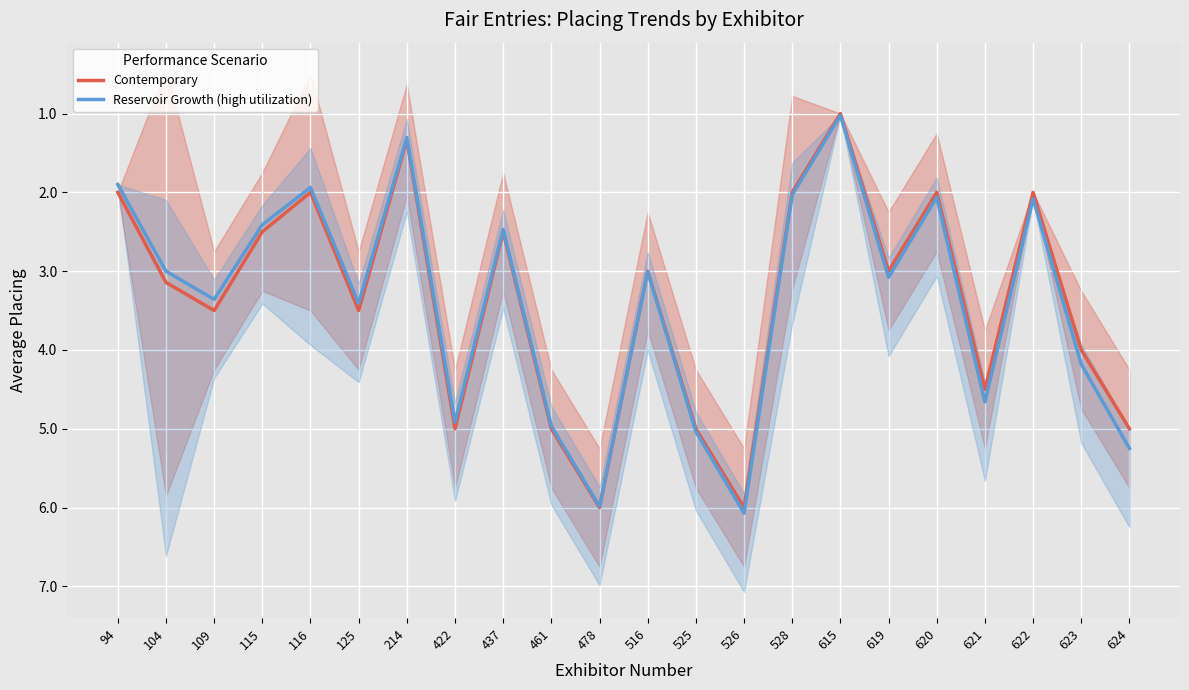

What is the total value across all series at 619?

6.1